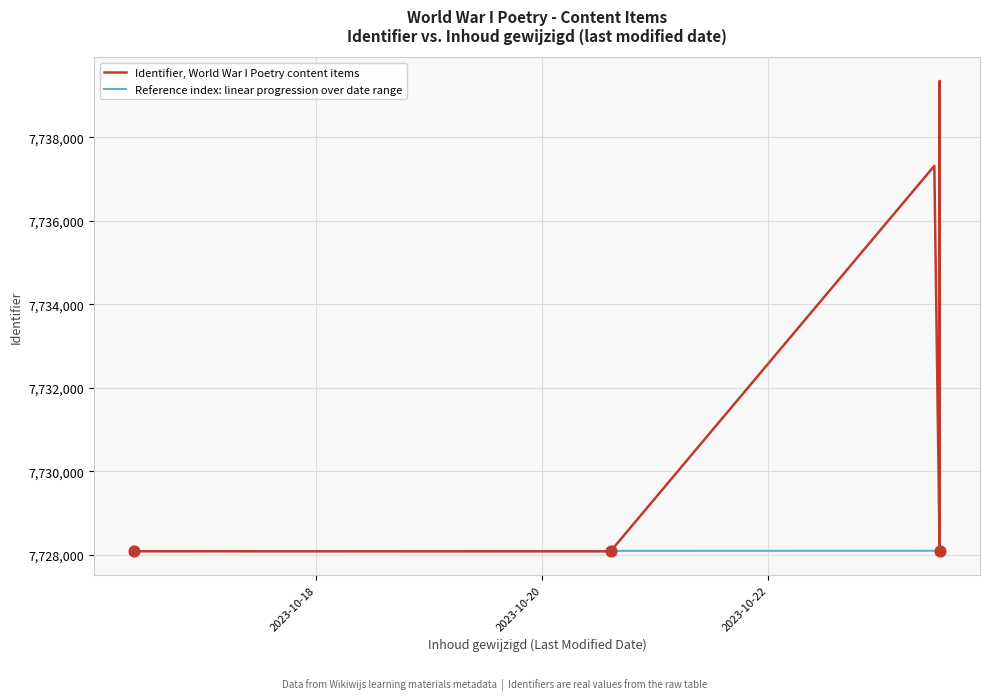

Which series has the largest total across all categories?

Identifier, World War I Poetry content items